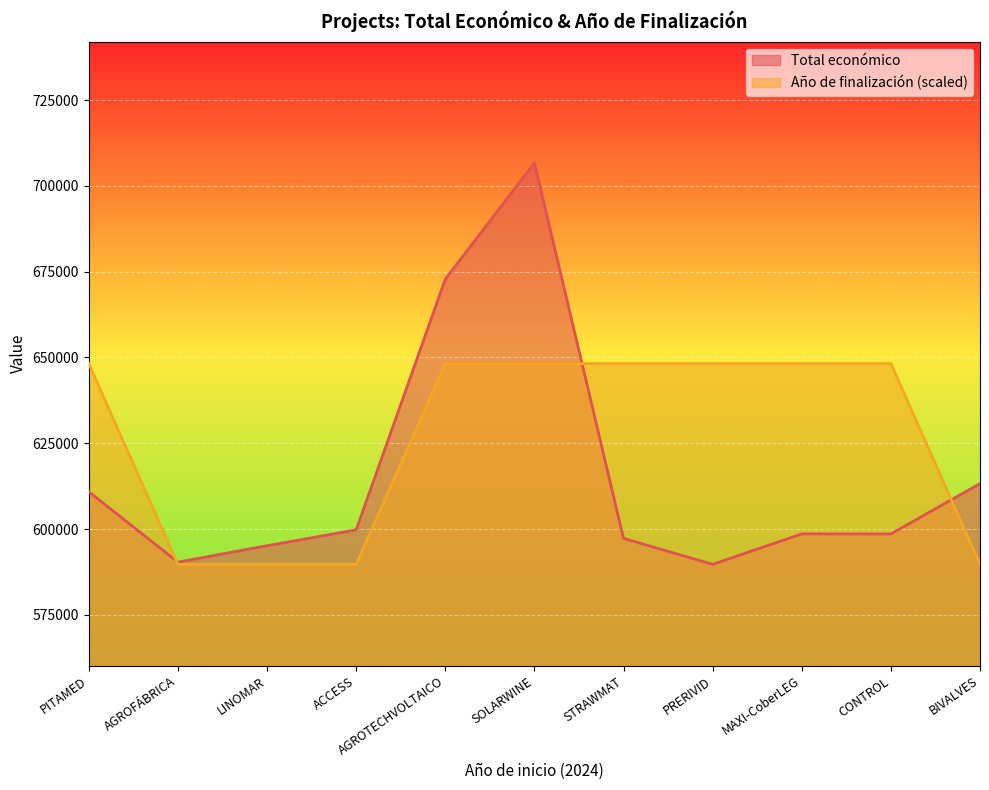

At which label does Total económico reach its minimum?

PRERIVID